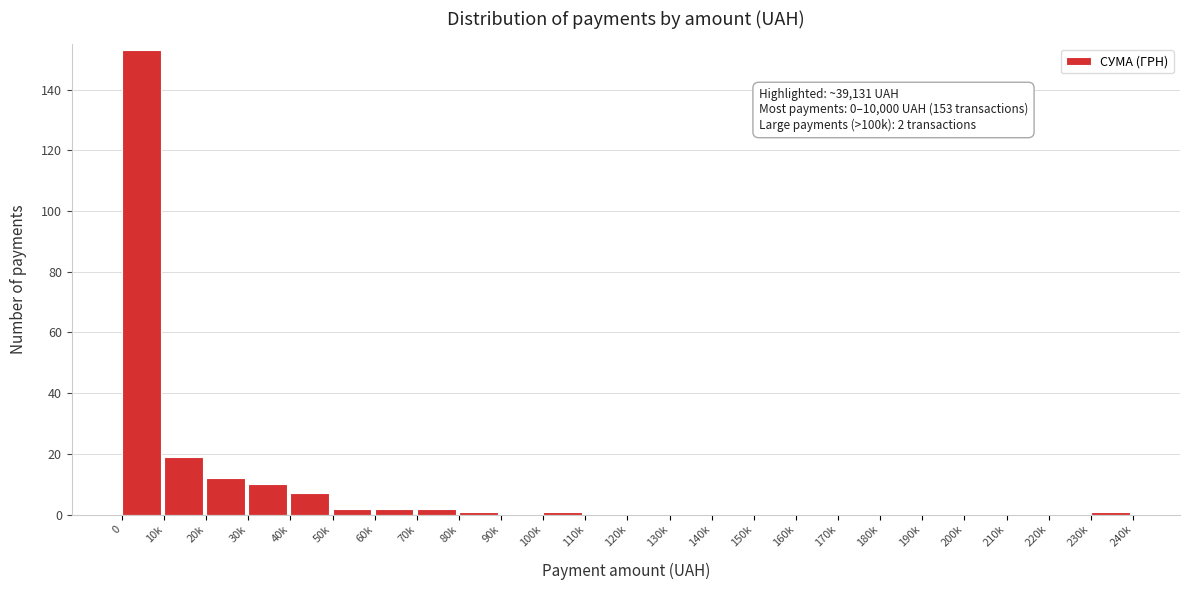

Reading left to right, transcribe all the data shown in this chart.

0=153	10k=19	20k=12	30k=10	40k=7	50k=2	60k=2	70k=2	80k=1	90k=0	100k=1	110k=0	120k=0	130k=0	140k=0	150k=0	160k=0	170k=0	180k=0	190k=0	200k=0	210k=0	220k=0	230k=1